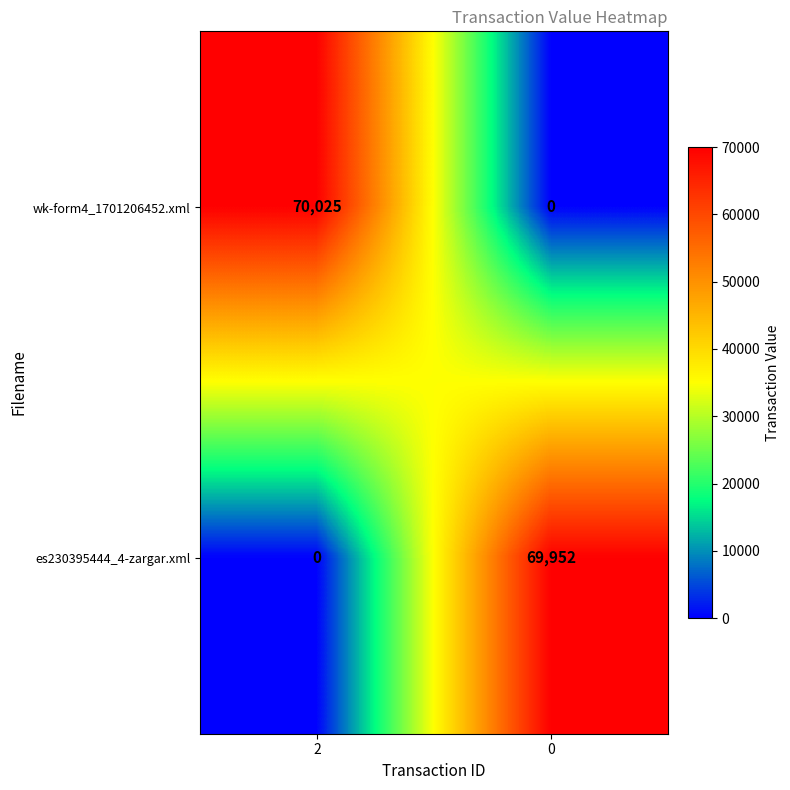

What is the sum of all es230395444_4-zargar.xml values?

69952